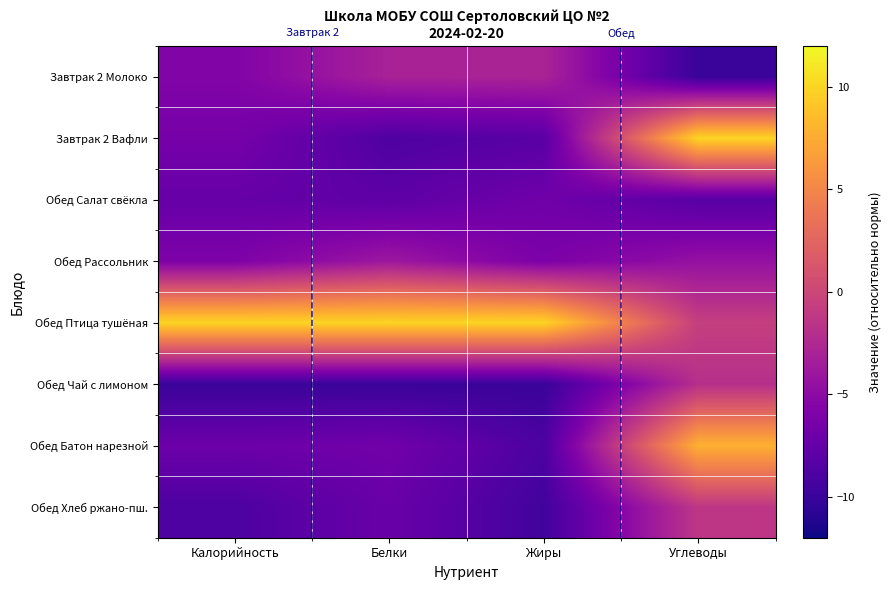

At which category is the sum across all series the highest?

Углеводы